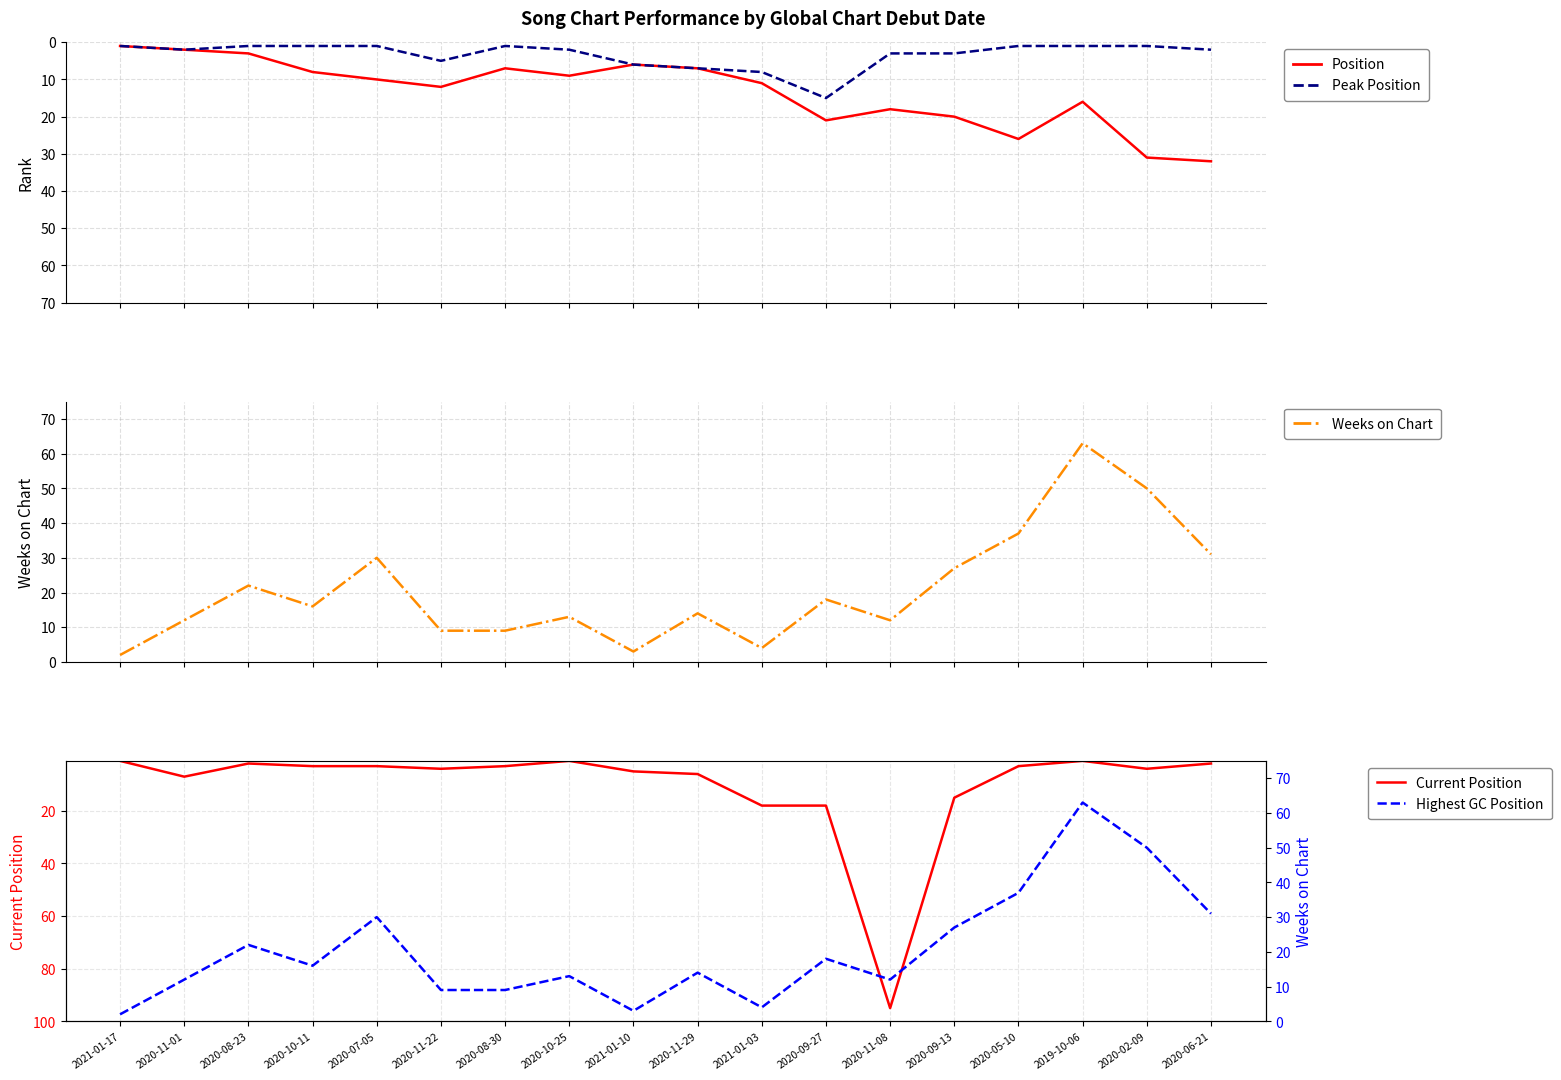

How many data points in Current Position are above 4?

7